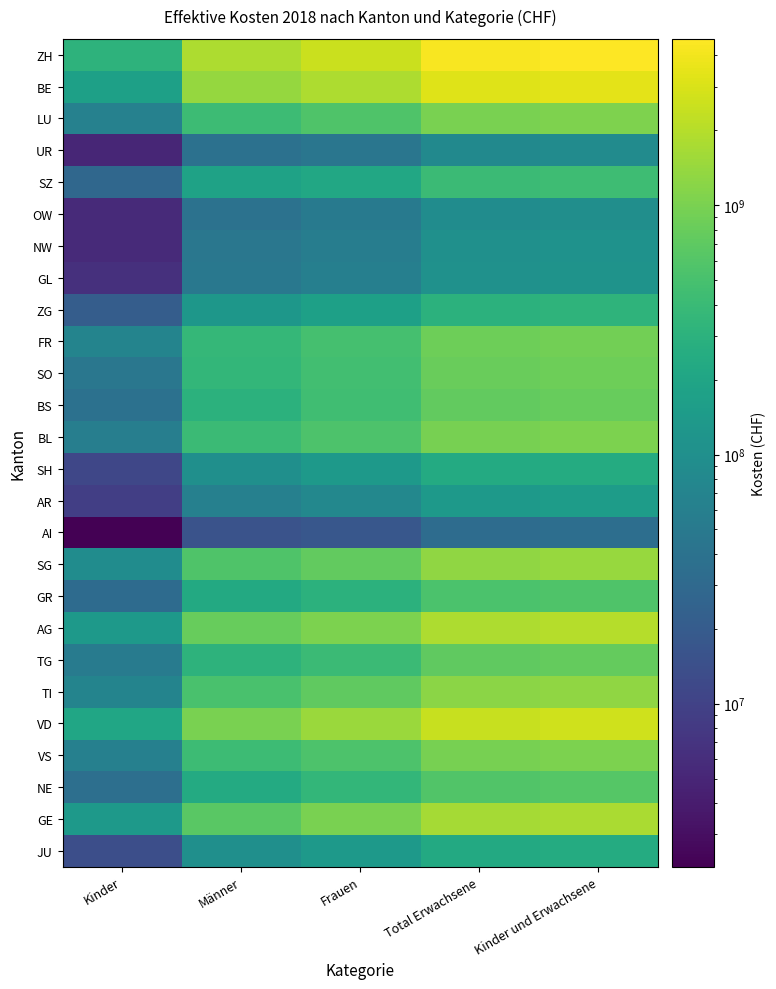

Reading left to right, transcribe all the data shown in this chart.

ZH: Kinder=311370929	Männer=1838959717	Frauen=2508557846	Total Erwachsene=4347517563	Kinder und Erwachsene=4658888492
BE: Kinder=170991579	Männer=1372232821	Frauen=1829462715	Total Erwachsene=3201695536	Kinder und Erwachsene=3372687115
LU: Kinder=63088966	Männer=418090024	Frauen=573400992	Total Erwachsene=991491016	Kinder und Erwachsene=1054579982
UR: Kinder=5062713	Männer=38125318	Frauen=45190755	Total Erwachsene=83316073	Kinder und Erwachsene=88378786
SZ: Kinder=28815554	Männer=182080543	Frauen=219662542	Total Erwachsene=401743085	Kinder und Erwachsene=430558639
OW: Kinder=5483481	Männer=40161755	Frauen=50906776	Total Erwachsene=91068531	Kinder und Erwachsene=96552012
NW: Kinder=5557254	Männer=46380411	Frauen=57406438	Total Erwachsene=103786849	Kinder und Erwachsene=109344103
GL: Kinder=6392342	Männer=47910633	Frauen=59929714	Total Erwachsene=107840347	Kinder und Erwachsene=114232689
ZG: Kinder=21388030	Männer=127689513	Frauen=170629959	Total Erwachsene=298319472	Kinder und Erwachsene=319707502
FR: Kinder=70740671	Männer=366624245	Frauen=487160044	Total Erwachsene=853784289	Kinder und Erwachsene=924524960
SO: Kinder=46294605	Männer=349701958	Frauen=466036313	Total Erwachsene=815738271	Kinder und Erwachsene=862032876
BS: Kinder=38741388	Männer=302661111	Frauen=448514284	Total Erwachsene=751175395	Kinder und Erwachsene=789916783
BL: Kinder=58919178	Männer=411292149	Frauen=554088474	Total Erwachsene=965380623	Kinder und Erwachsene=1024299801
SH: Kinder=11335733	Männer=99646348	Frauen=135268160	Total Erwachsene=234914508	Kinder und Erwachsene=246250241
AR: Kinder=9140362	Männer=62190836	Frauen=78570182	Total Erwachsene=140761018	Kinder und Erwachsene=149901380
AI: Kinder=2214979	Männer=15809360	Frauen=17515841	Total Erwachsene=33325201	Kinder und Erwachsene=35540180
SG: Kinder=92566836	Männer=573511749	Frauen=746803329	Total Erwachsene=1320315078	Kinder und Erwachsene=1412881914
GR: Kinder=32261190	Männer=233309811	Frauen=302149232	Total Erwachsene=535459043	Kinder und Erwachsene=567720233
AG: Kinder=132986460	Männer=798622192	Frauen=1037907671	Total Erwachsene=1836529863	Kinder und Erwachsene=1969516323
TG: Kinder=53368494	Männer=310894230	Frauen=405062489	Total Erwachsene=715956719	Kinder und Erwachsene=769325213
TI: Kinder=70848121	Männer=514304321	Frauen=710165555	Total Erwachsene=1224469876	Kinder und Erwachsene=1295317997
VD: Kinder=204316600	Männer=1013373993	Frauen=1453131537	Total Erwachsene=2466505530	Kinder und Erwachsene=2670822130
VS: Kinder=61904913	Männer=418894458	Frauen=548850765	Total Erwachsene=967745223	Kinder und Erwachsene=1029650136
NE: Kinder=36634061	Männer=236319164	Frauen=346629622	Total Erwachsene=582948786	Kinder und Erwachsene=619582847
GE: Kinder=140256363	Männer=649877823	Frauen=994458985	Total Erwachsene=1644336808	Kinder und Erwachsene=1784593171
JU: Kinder=14058431	Männer=98666184	Frauen=134984907	Total Erwachsene=233651091	Kinder und Erwachsene=247709522